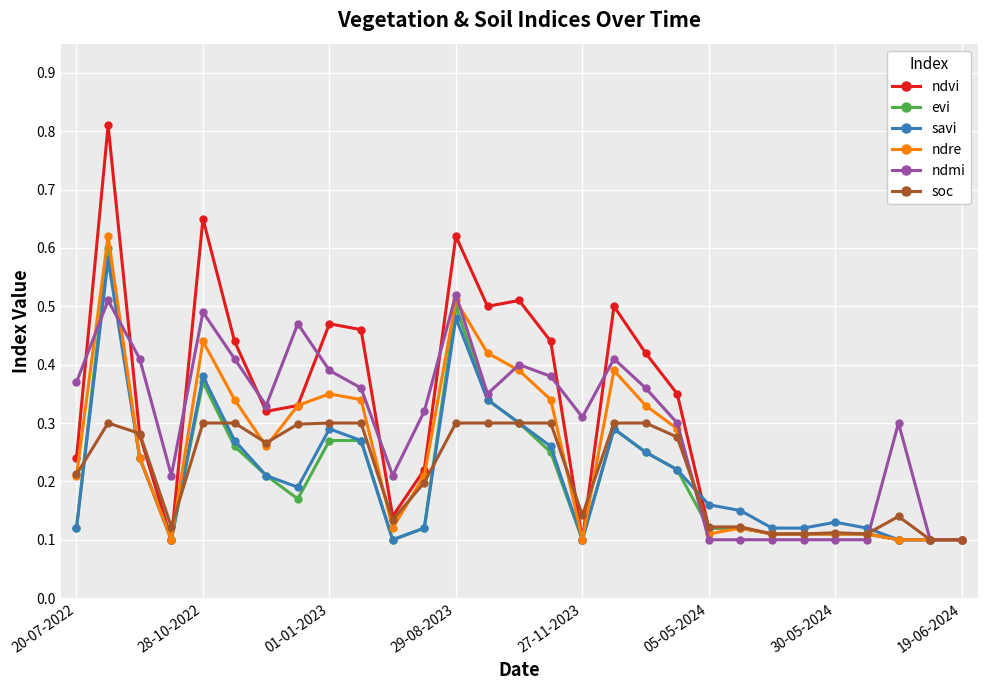

List the series in order of their peak value, lowest first.

soc, ndmi, savi, evi, ndre, ndvi